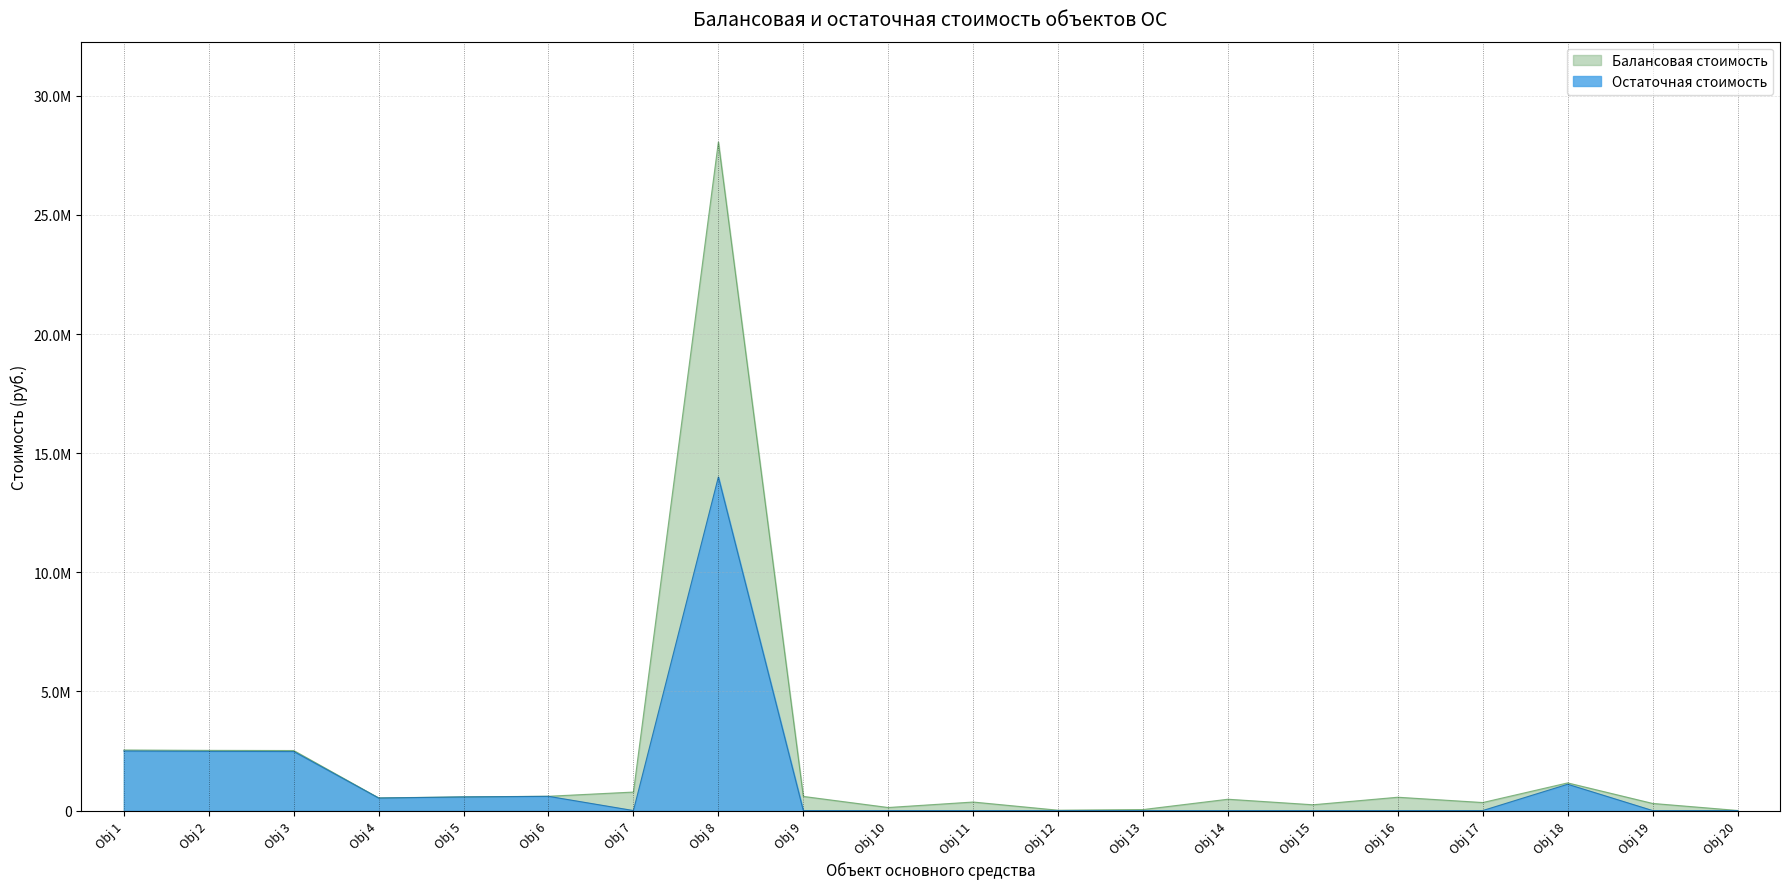

Reading left to right, extract all data points from this chart.

Балансовая стоимость: 2541134.9	2526898.9	2519780.9	530655.6	574673.2	600084.9	776799.3	28060283.0	593916.8	128287.8	358315.3	14949.2	42167.8	475669.6	243410.7	559558.2	337117.7	1161191.8	299337.4	4000.0
Остаточная стоимость: 2498782.7	2484783.9	2477784.5	524759.4	571480.6	596751.1	0.0	13998378.1	0.0	0.0	0.0	0.0	0.0	0.0	0.0	0.0	0.0	1103523.4	0.0	0.0